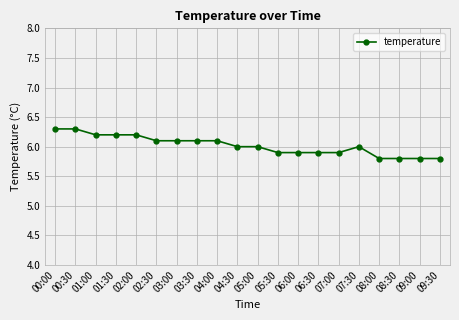

What is the change in value from 02:00 to 03:30?

-0.1